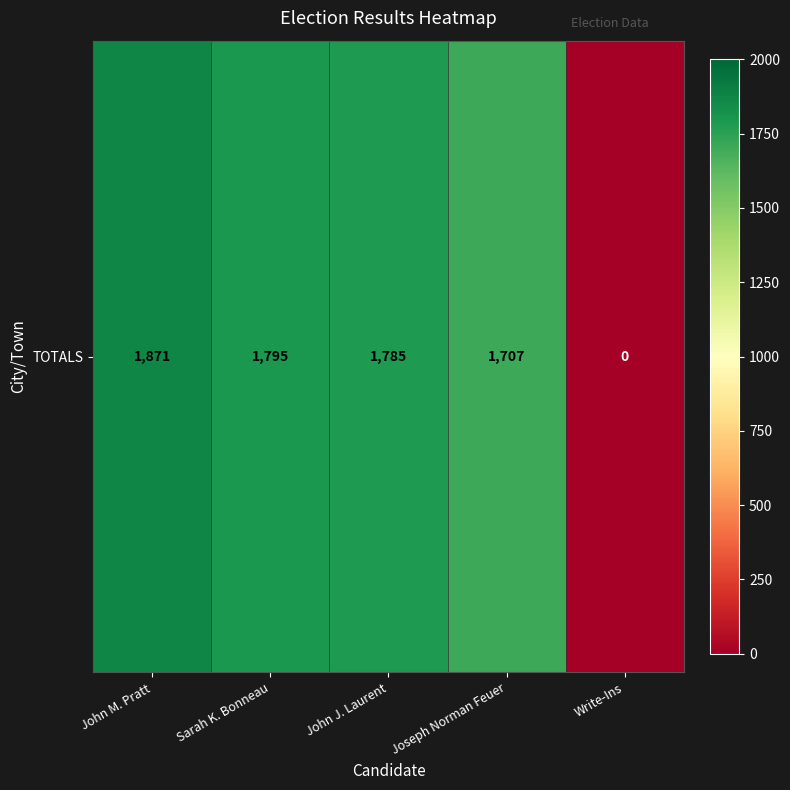

Count the number of values greater than 1785.

2